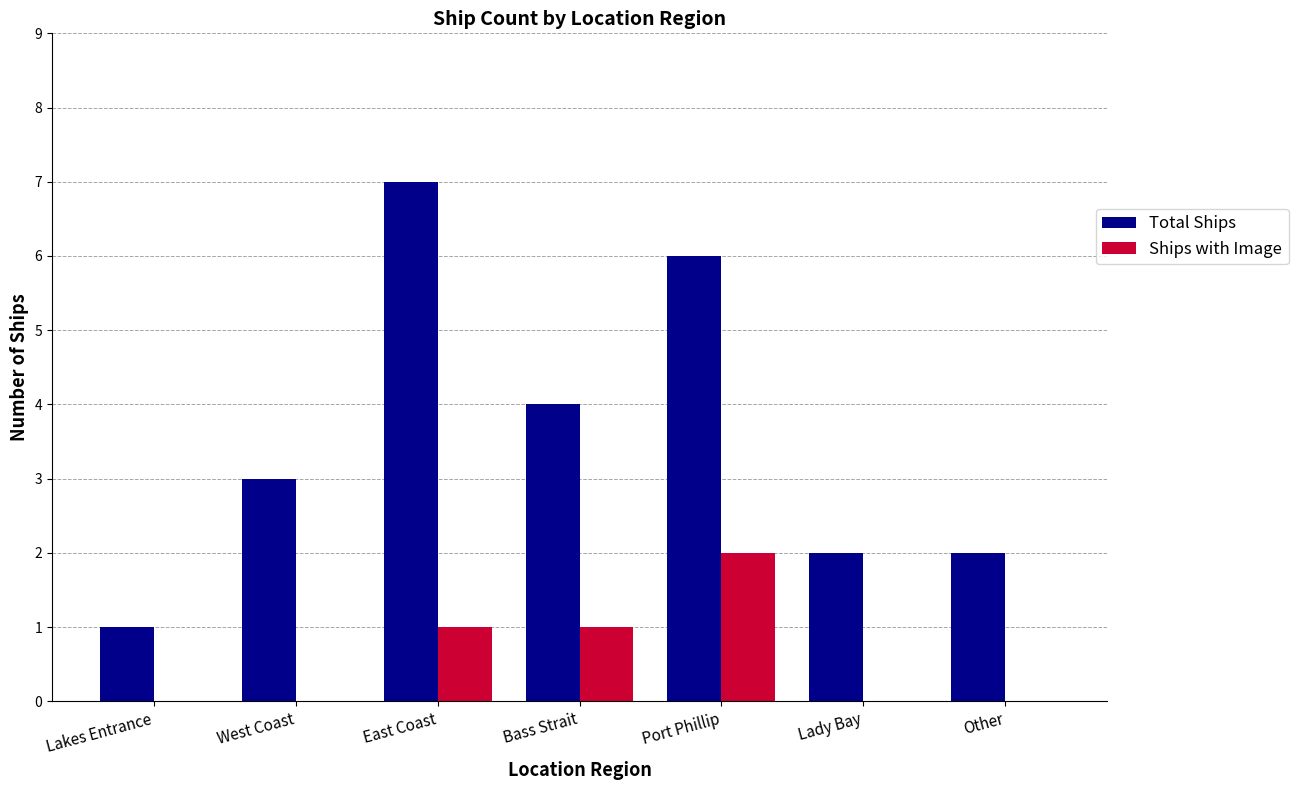

What are all the series names shown in the legend?

Total Ships, Ships with Image